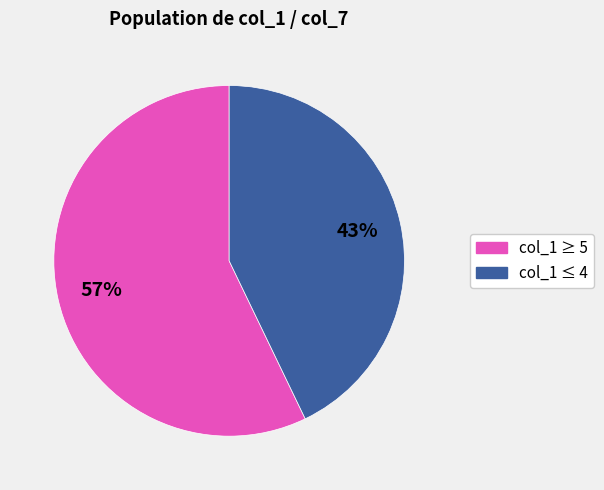

Is there any slice that represents more than half of the pie?

Yes